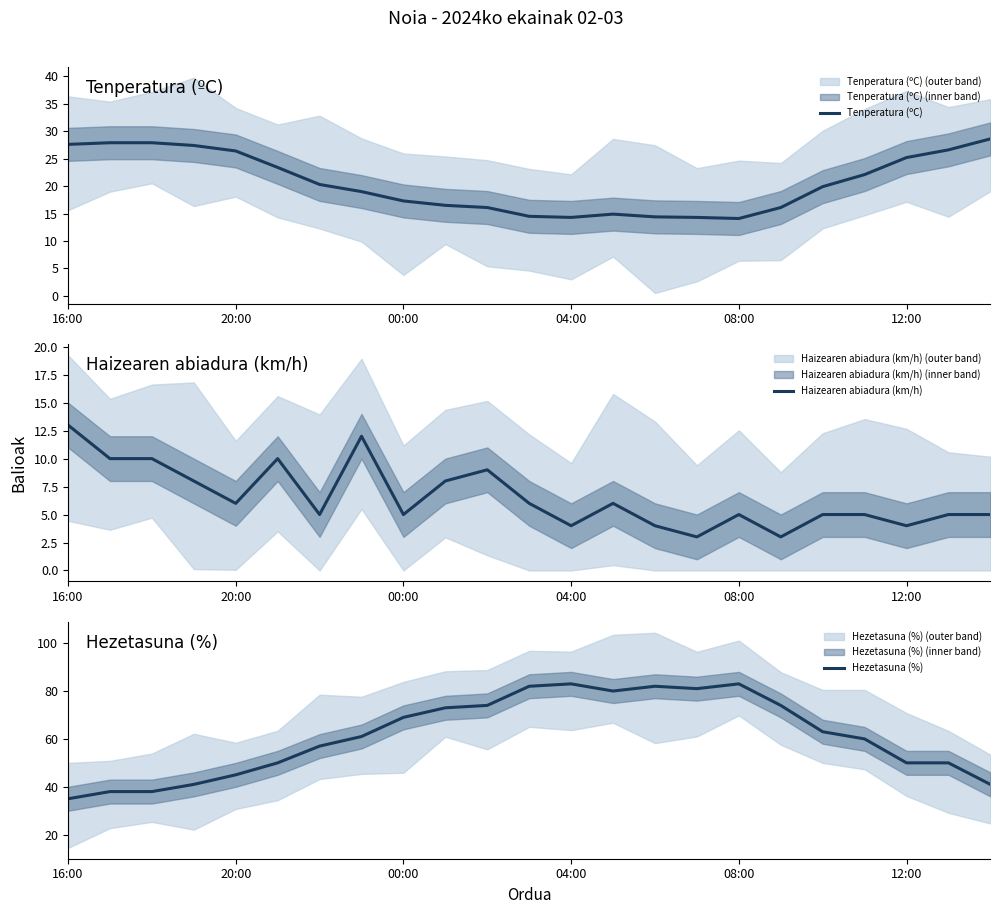

True or false: Hezetasuna (%) has more than 0 points higher than both neighbors.

True